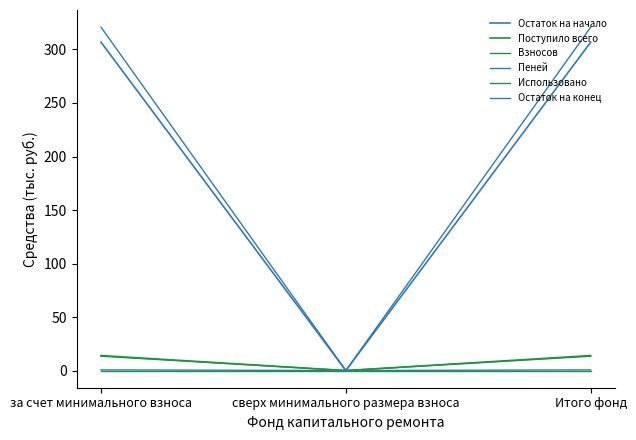

What is the value of the Пеней point at the 1st from the left?

0.6